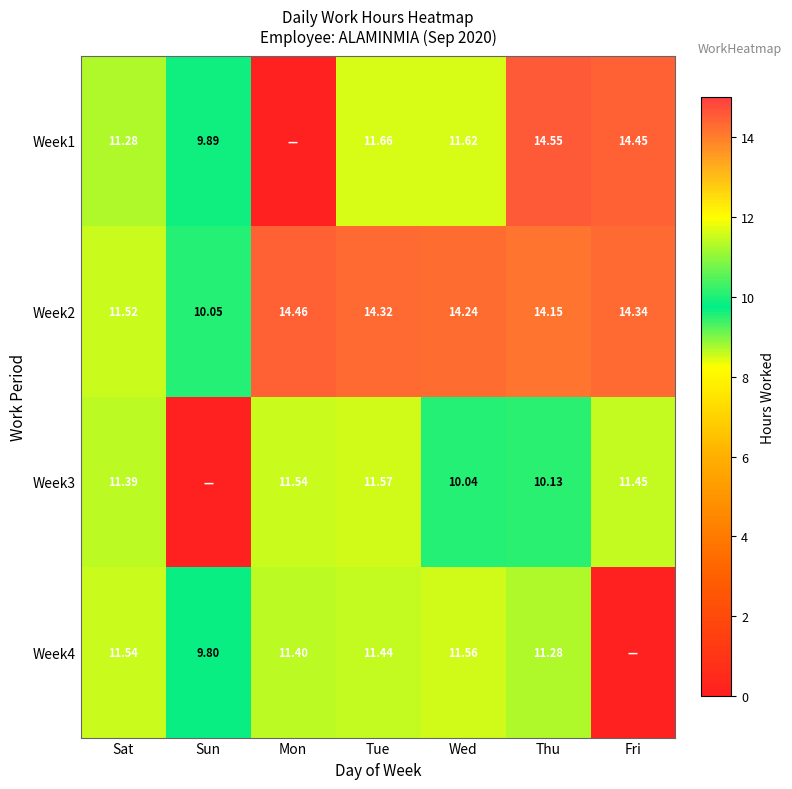

Is the value of Week4 at Sun greater than the value of Week2 at Sat?

No